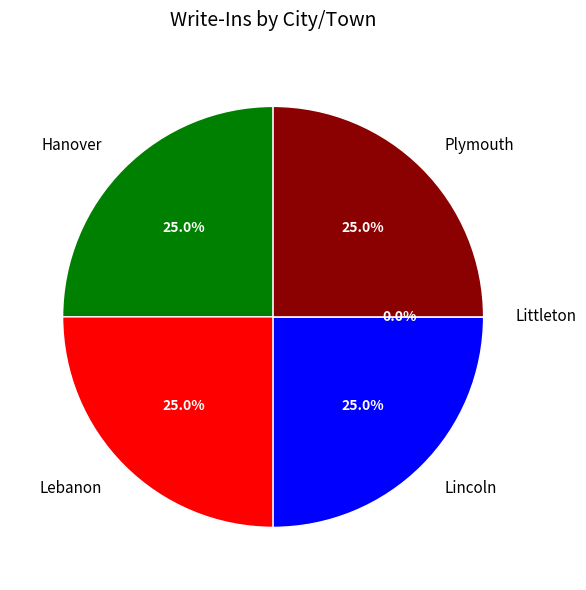

Combined, what portion of the pie is Lincoln and Lebanon?

50.0%